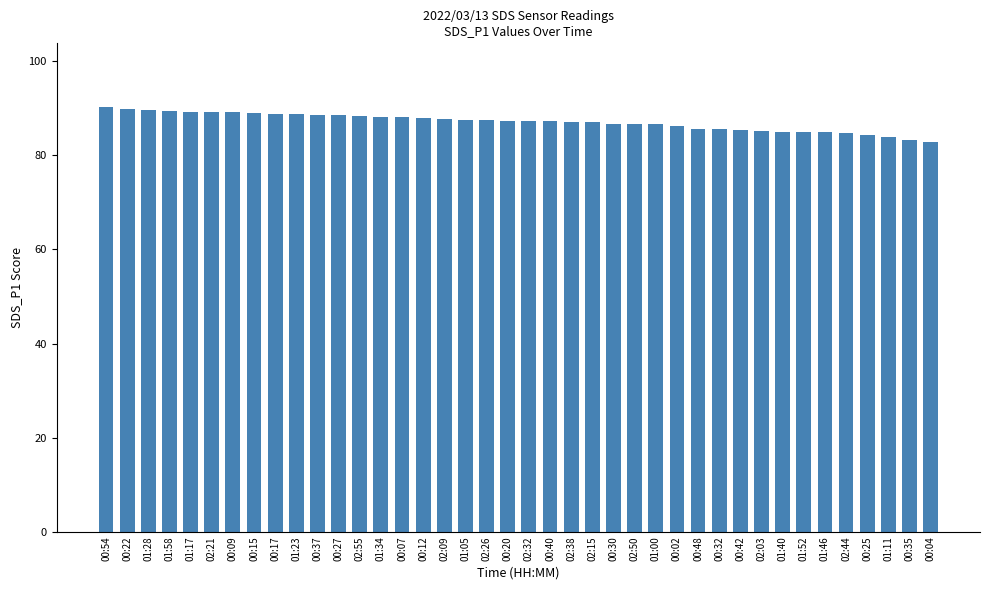

What position from the left is 00:17?

9